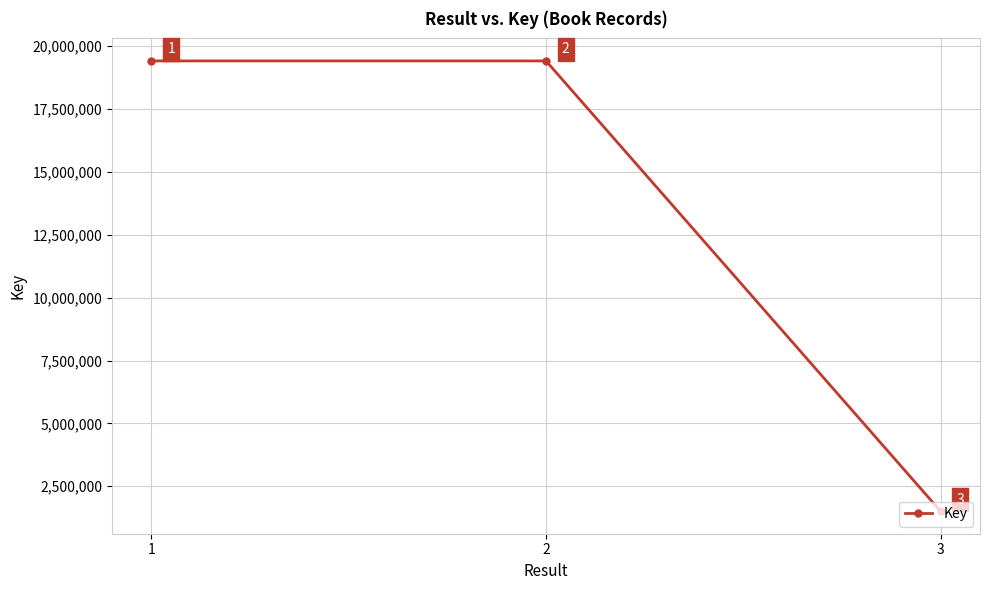

Where is the data nearest to the value 10460458?

1